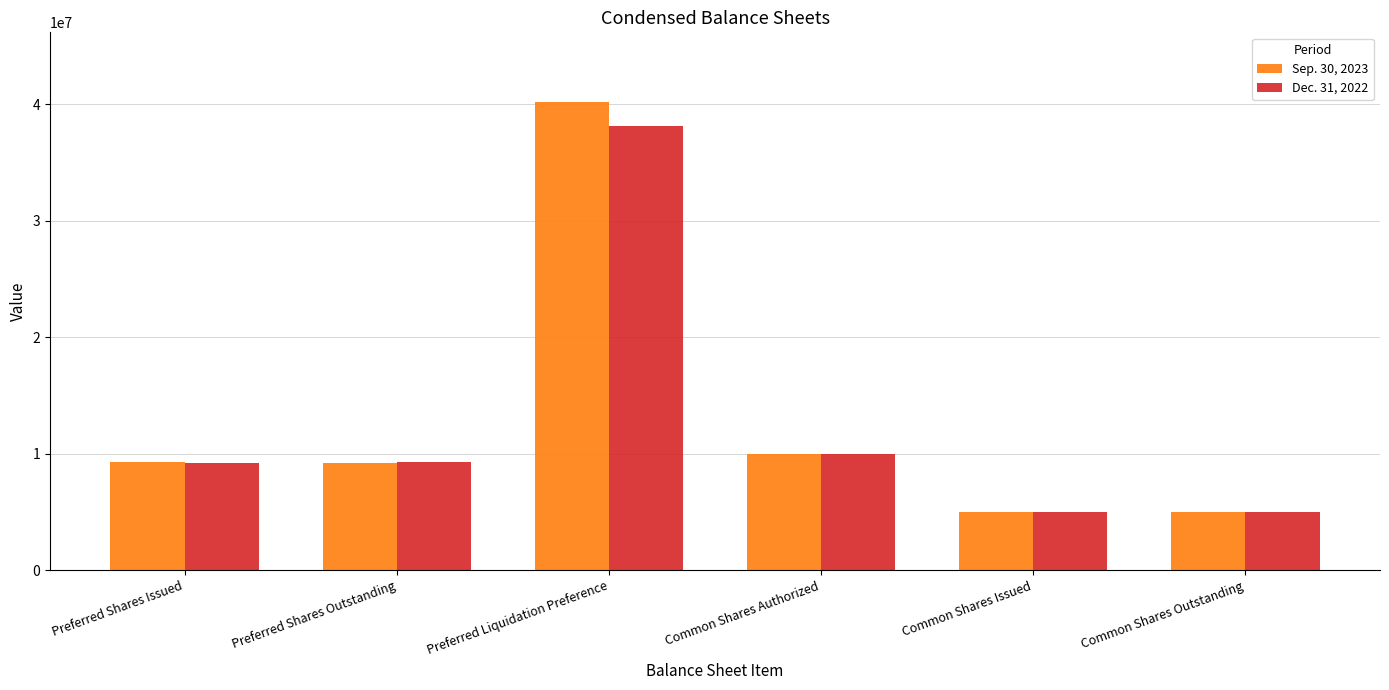

The Sep. 30, 2023 series shows 40146708 at Preferred Liquidation Preference. True or false?

True